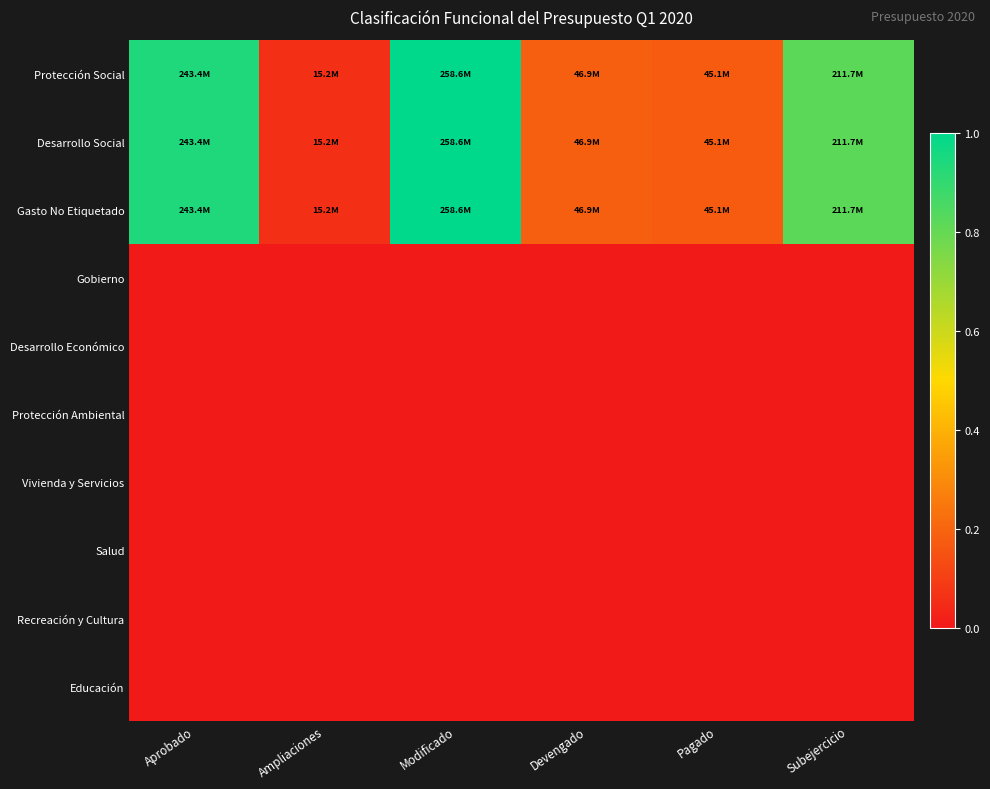

Which series has the largest total across all categories?

Protección Social